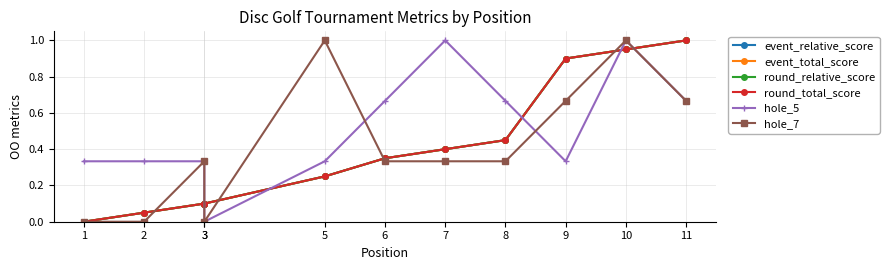

Count the number of data series in this chart.

6